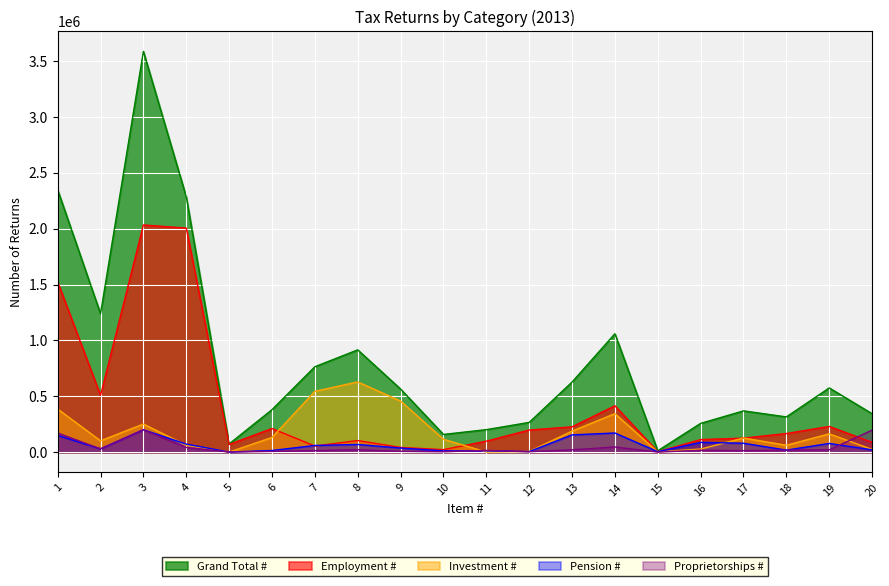

Where do Pension # and Investment # first cross each other?

3 and 4